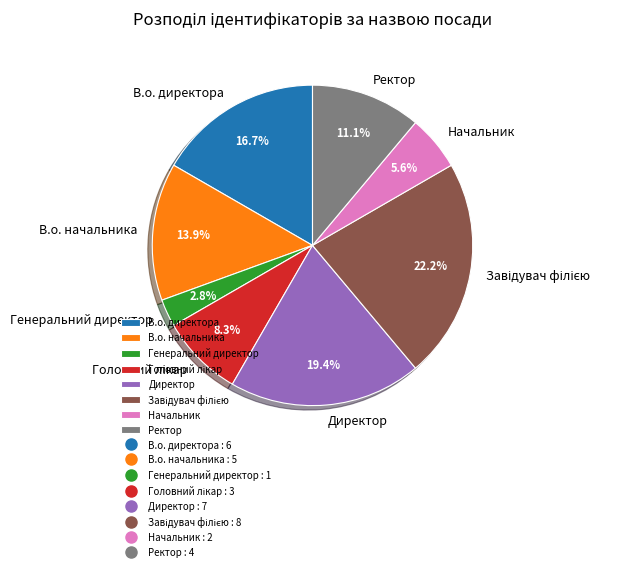

What is the smallest slice in the pie chart?

Генеральний директор